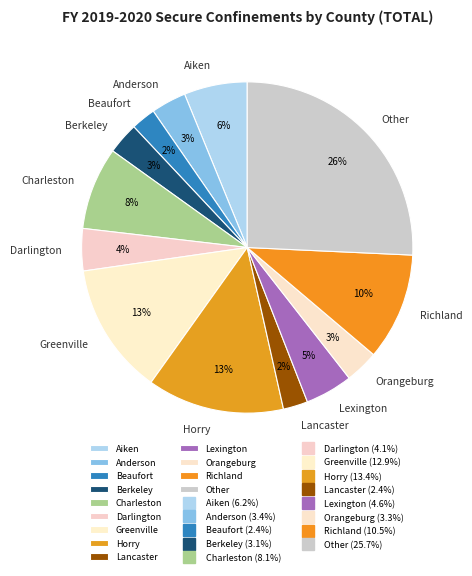

To the nearest percent, what is the average slice percentage?

8%